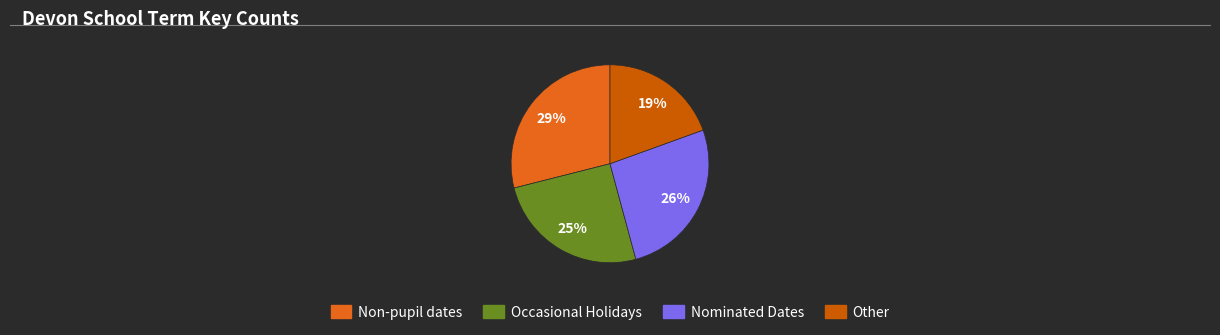

How many slices are in this pie chart?

4